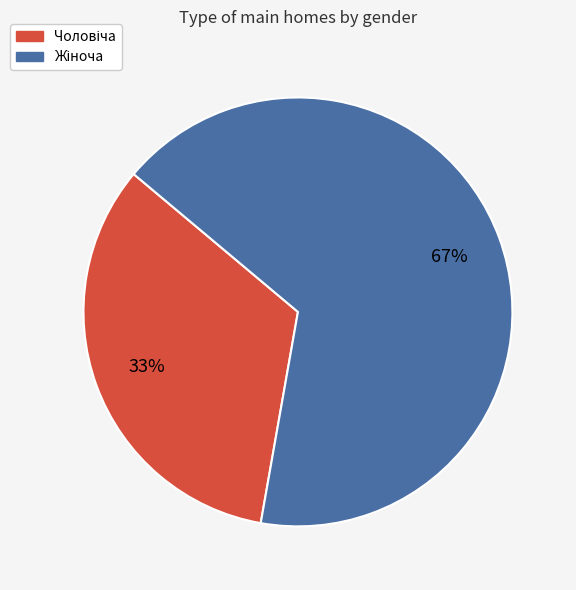

To the nearest percent, what is the average slice percentage?

50%